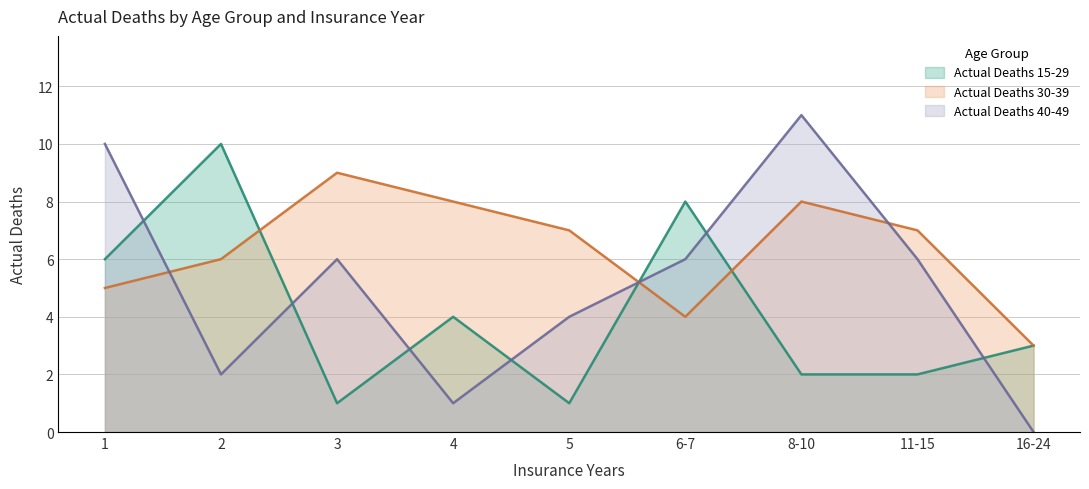

Which series ends up on top after the final intersection of Actual Deaths 30-39 and Actual Deaths 40-49?

Actual Deaths 30-39